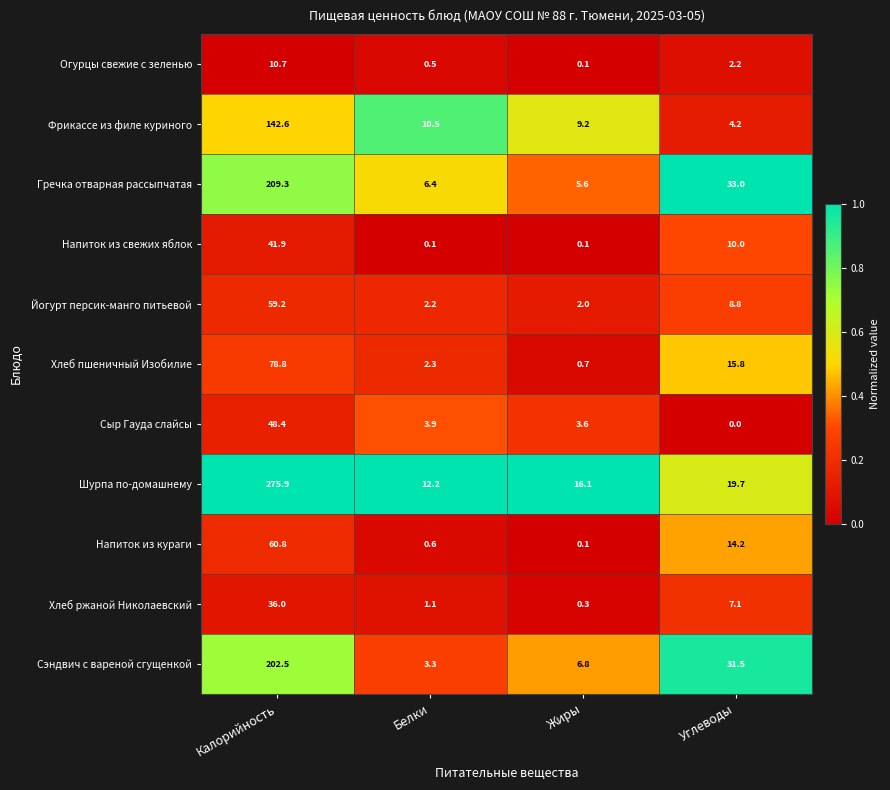

How many data points does each series have?

4